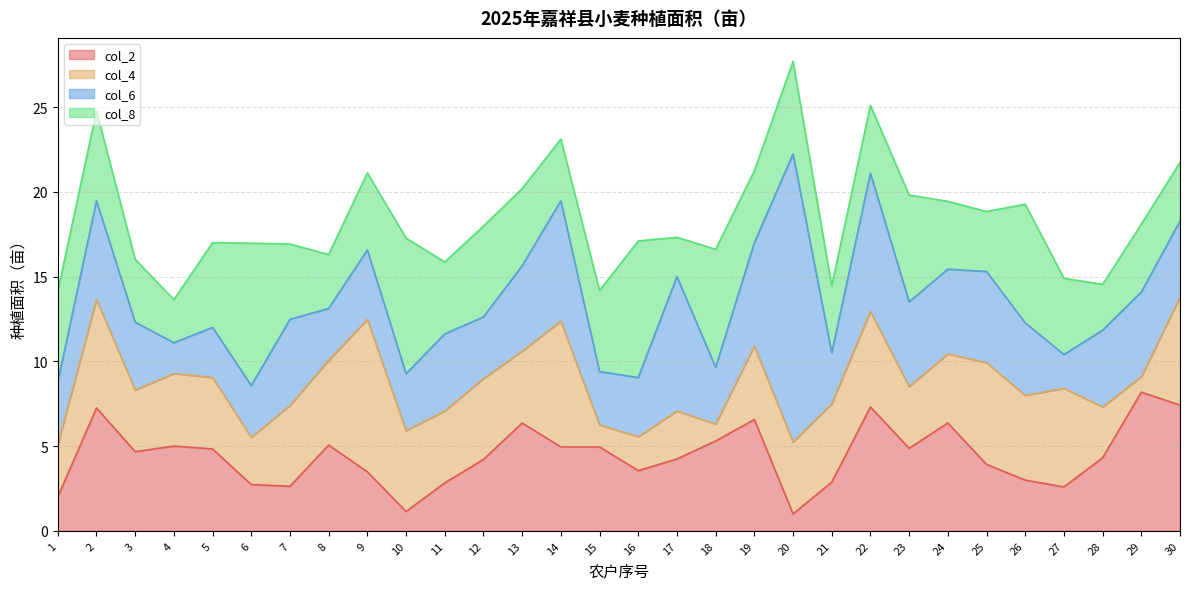

Is it true that col_8 equals 4.5 at 4?

False